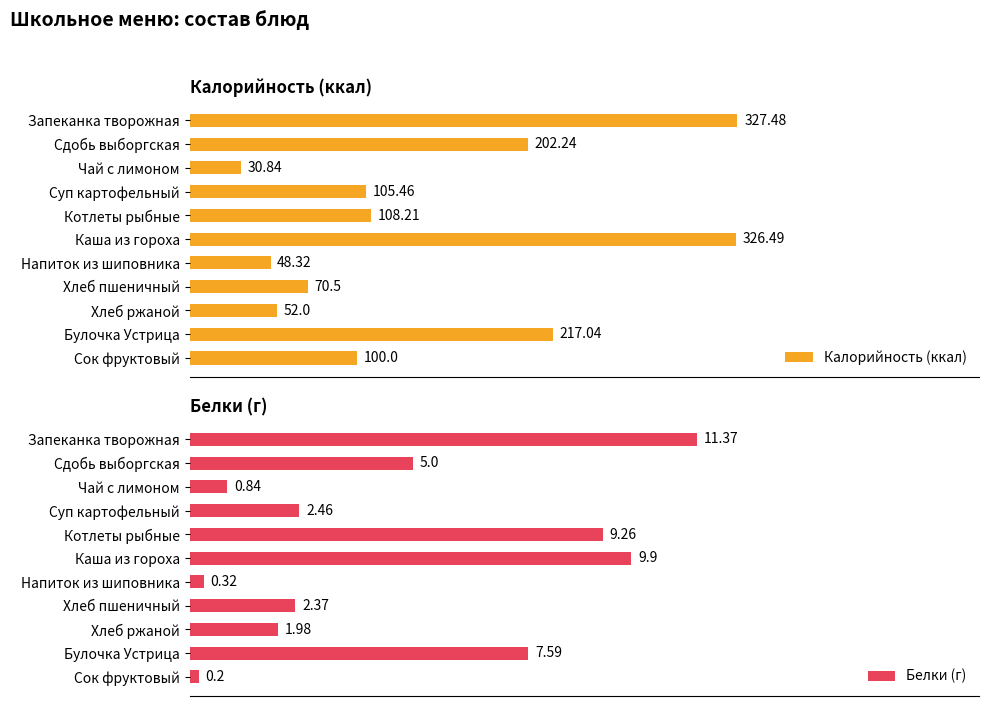

Rank the series by their average value, from highest to lowest.

Калорийность (ккал), Белки (г)